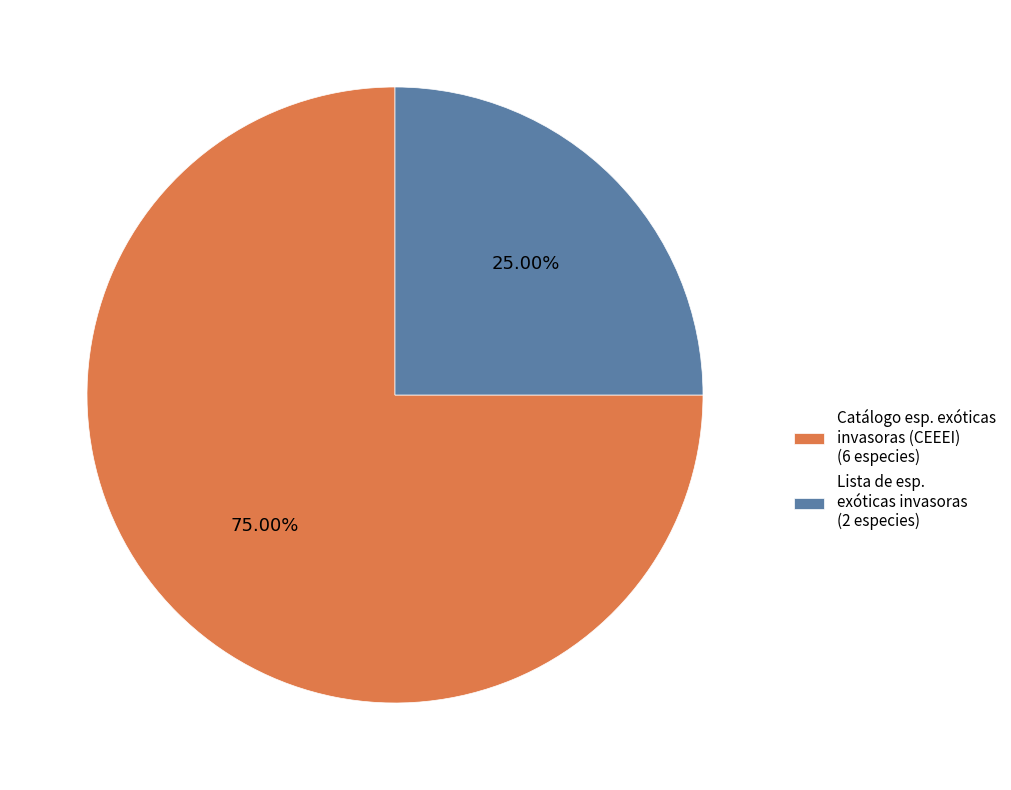

Is there any slice that represents more than half of the pie?

Yes